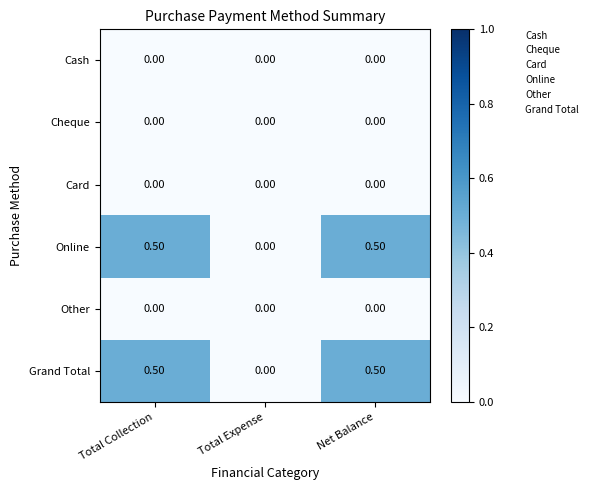

What is the total value across all series at Total Collection?

1.0